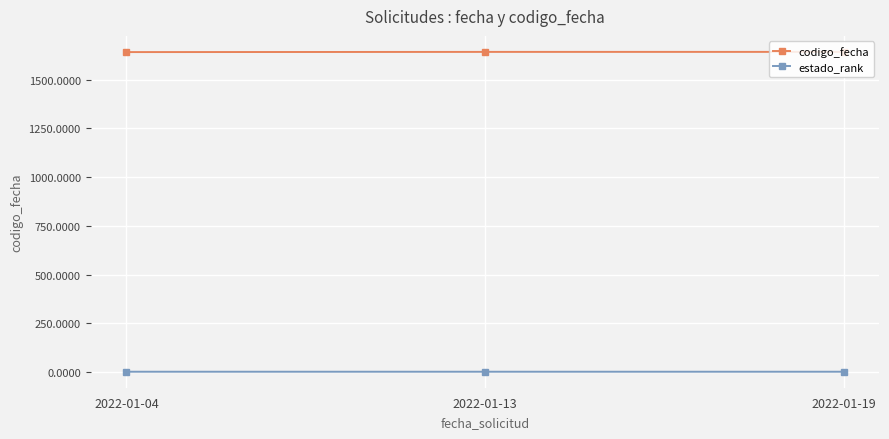

What is the value of the codigo_fecha point at the 1st from the left?

1641.5